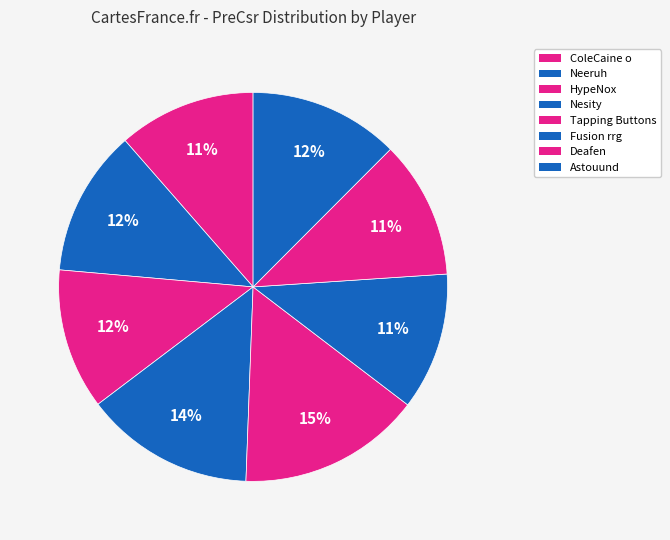

Is there any slice that represents more than half of the pie?

No